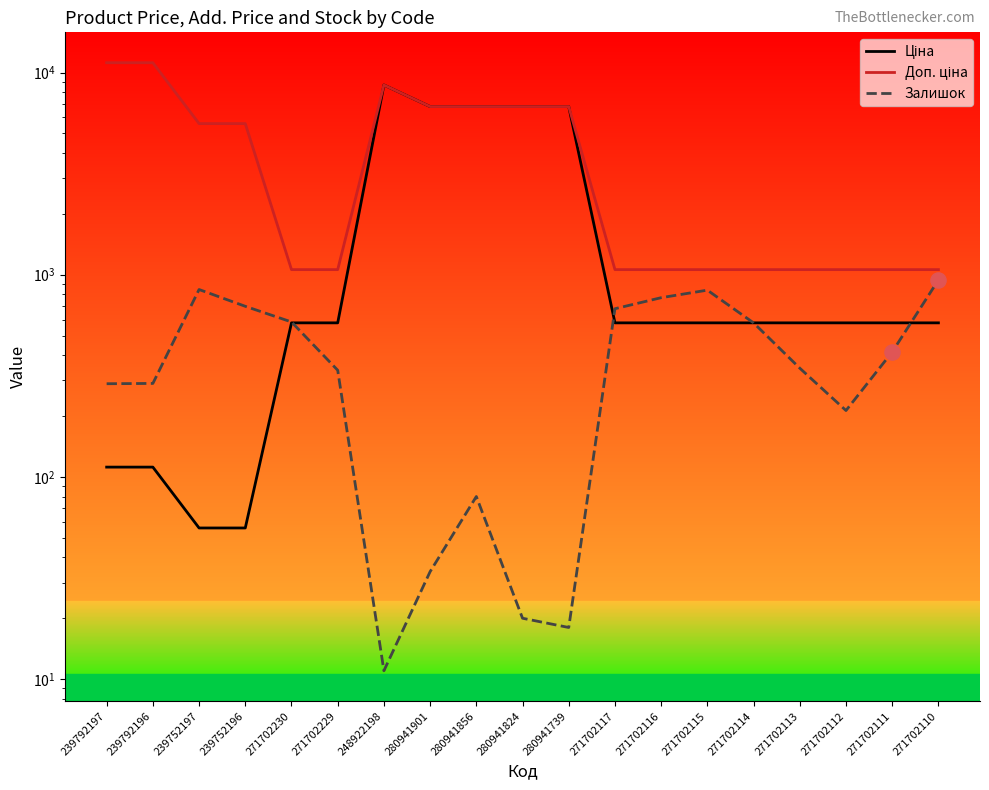

Which series has the widest spread of Y values?

Доп. ціна